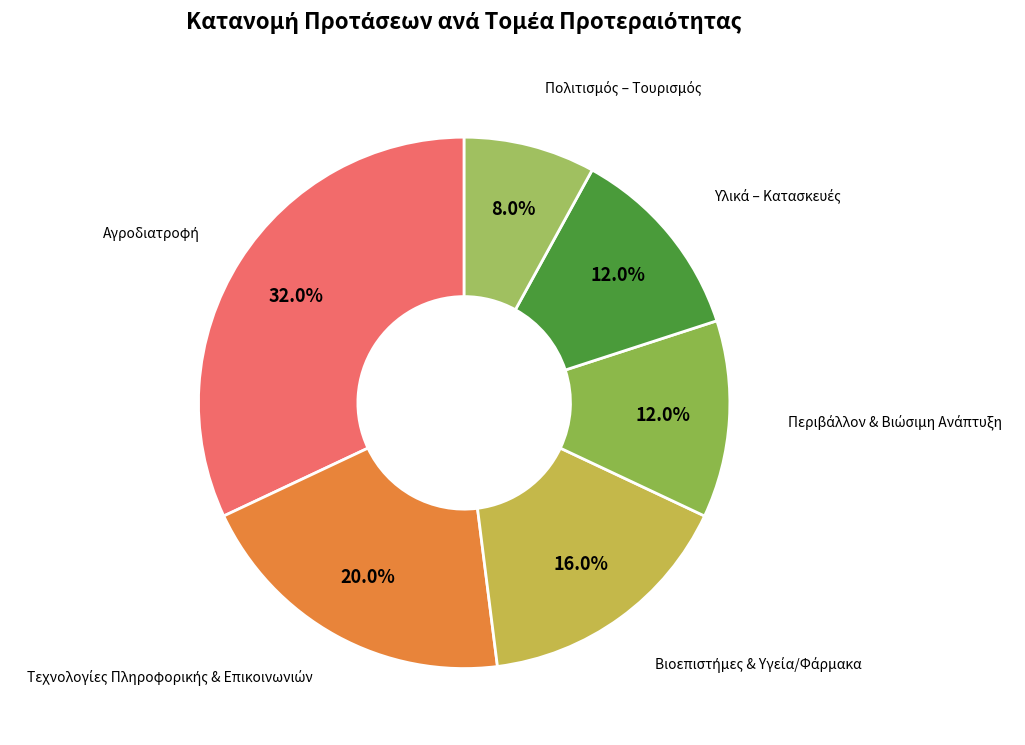

Is there a majority slice in this chart?

No